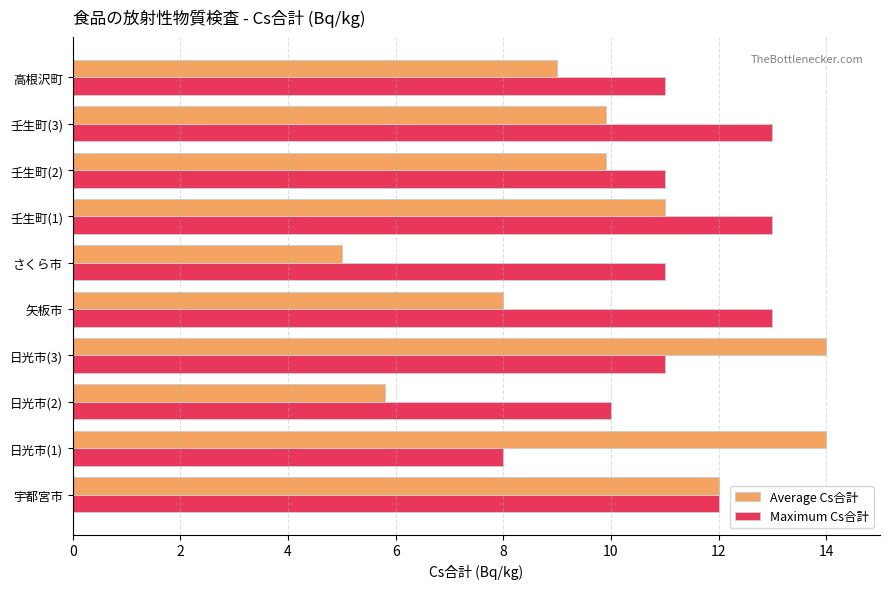

Count the number of data series in this chart.

2